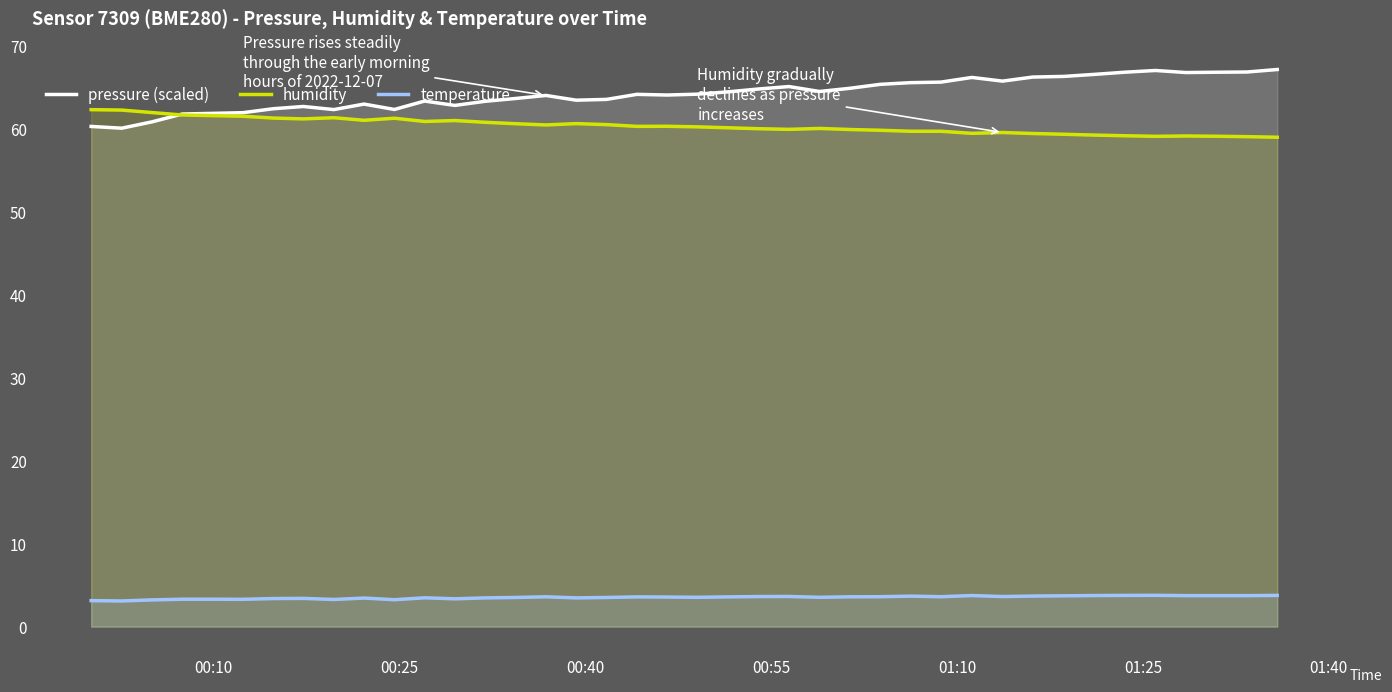

Which series has the largest total across all categories?

pressure (scaled)